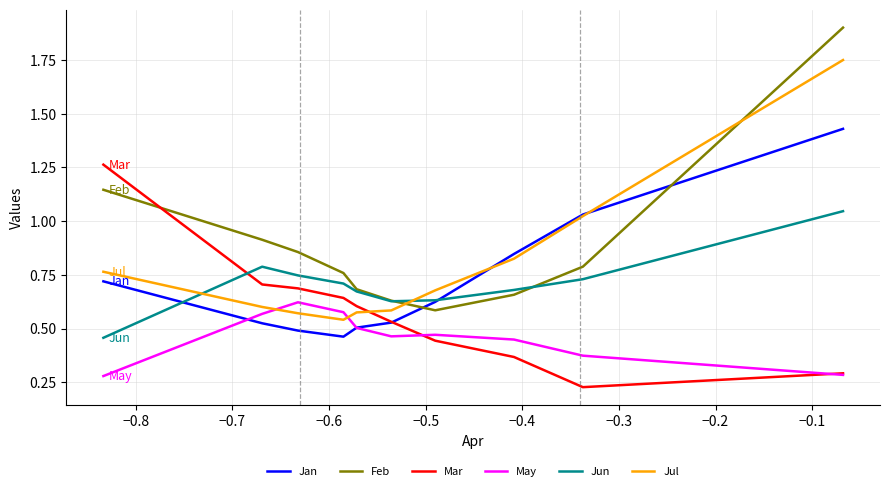

List the series in order of their peak value, highest first.

Feb, Jul, Jan, Mar, Jun, May